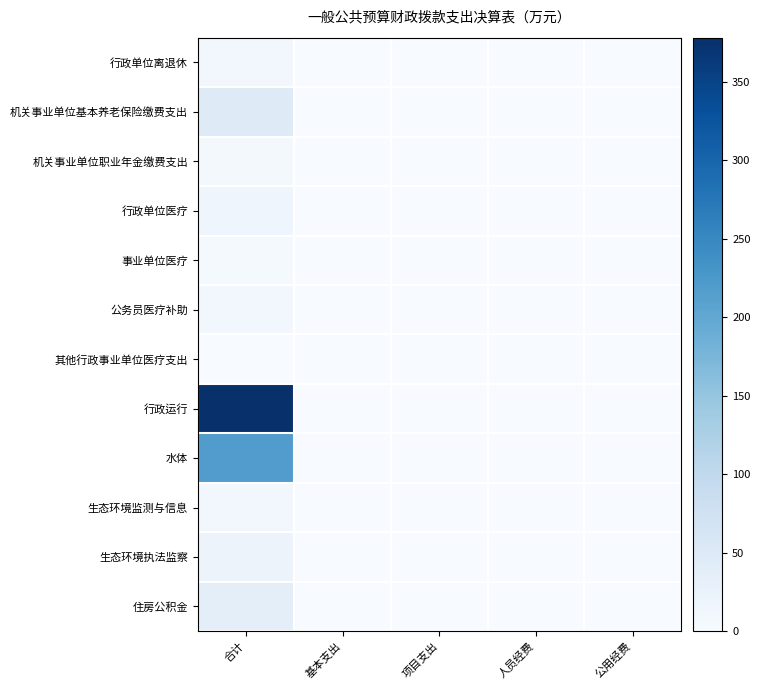

What is the greatest value displayed?

378.2